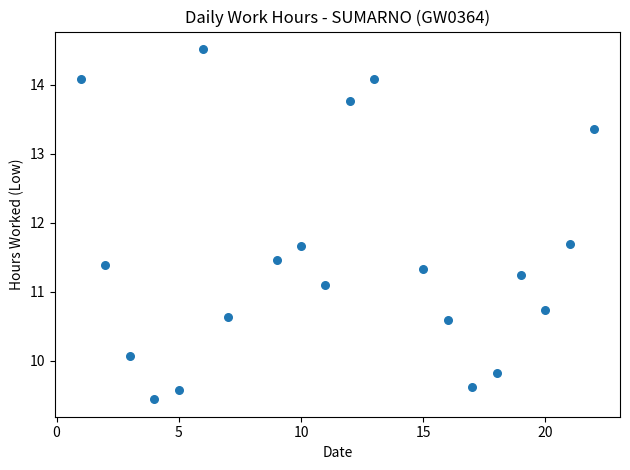

What is the range of Y values (max minus min)?

5.1